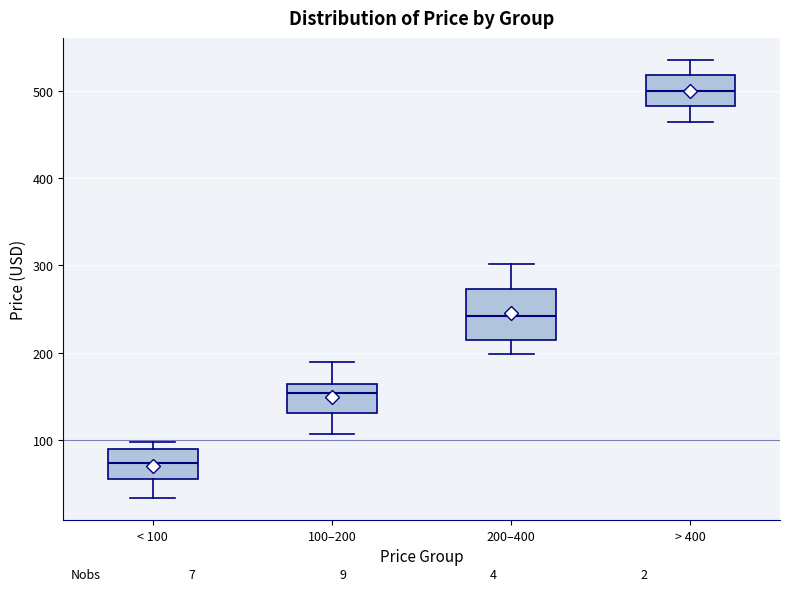

Reading left to right, read every box against the y-axis: the position of its median line, the range the box covers, and the ends of its whiskers. The values are not printed on the chart, so give them approximately, as read against the axis.

< 100: median 70, box 60 to 90, whiskers 30 to 100
100–200: median 150, box 130 to 160, whiskers 110 to 190
200–400: median 240, box 210 to 270, whiskers 200 to 300
> 400: median 500, box 480 to 520, whiskers 460 to 540